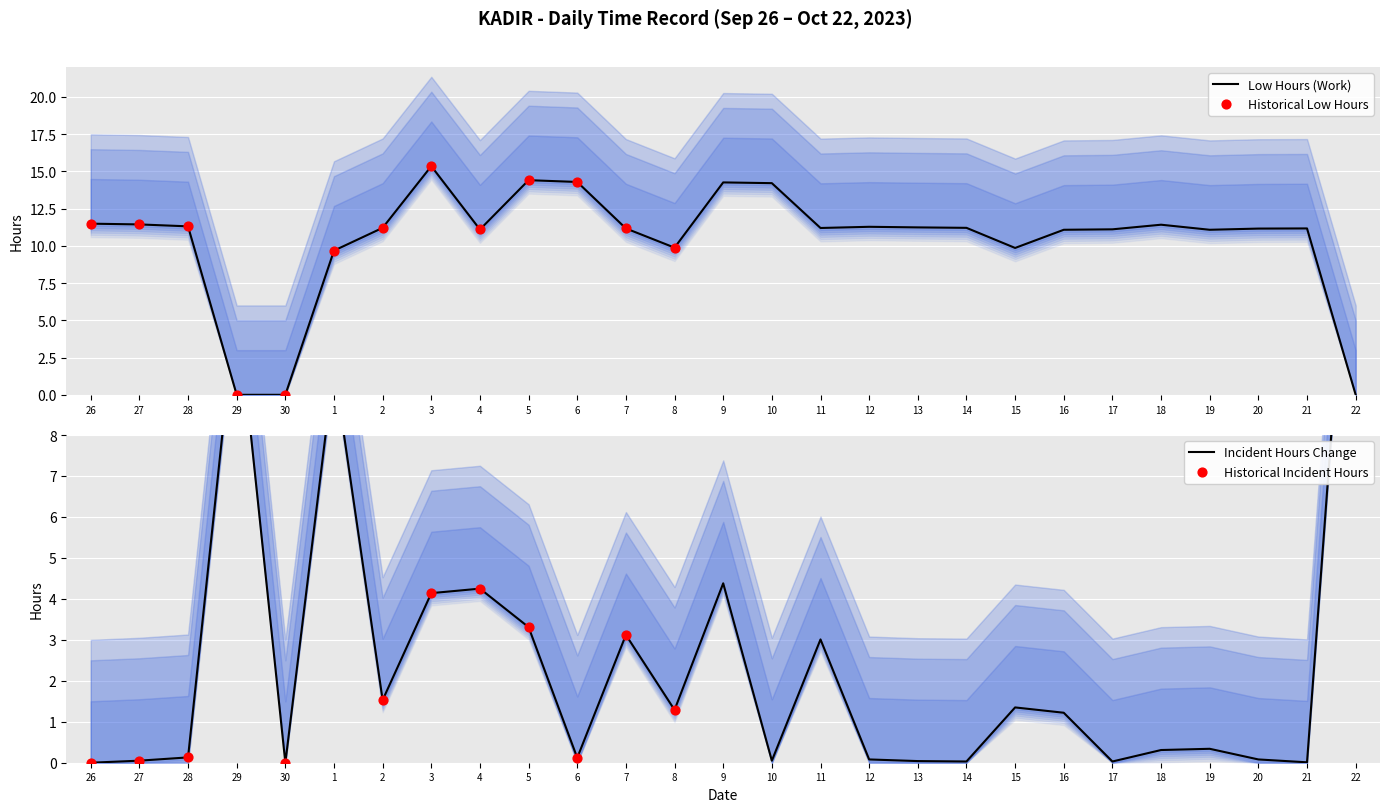

What is the change in value from 4 to 21?

+0.1